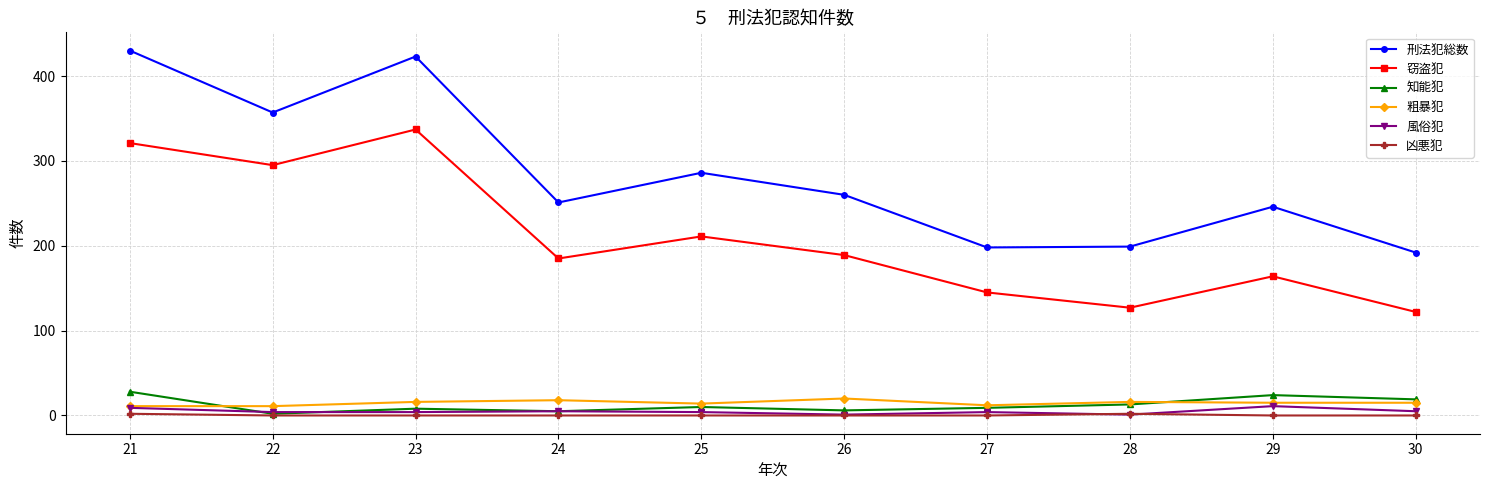

Is this an area chart (filled region under the line)?

No